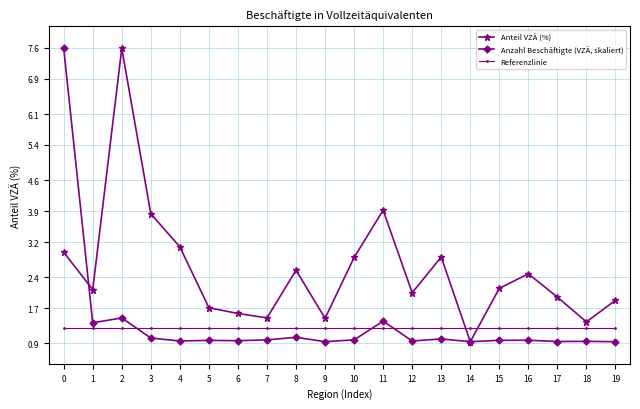

What is the average value of the Anzahl Beschäftigte (VZÄ, skaliert) series?

1.4